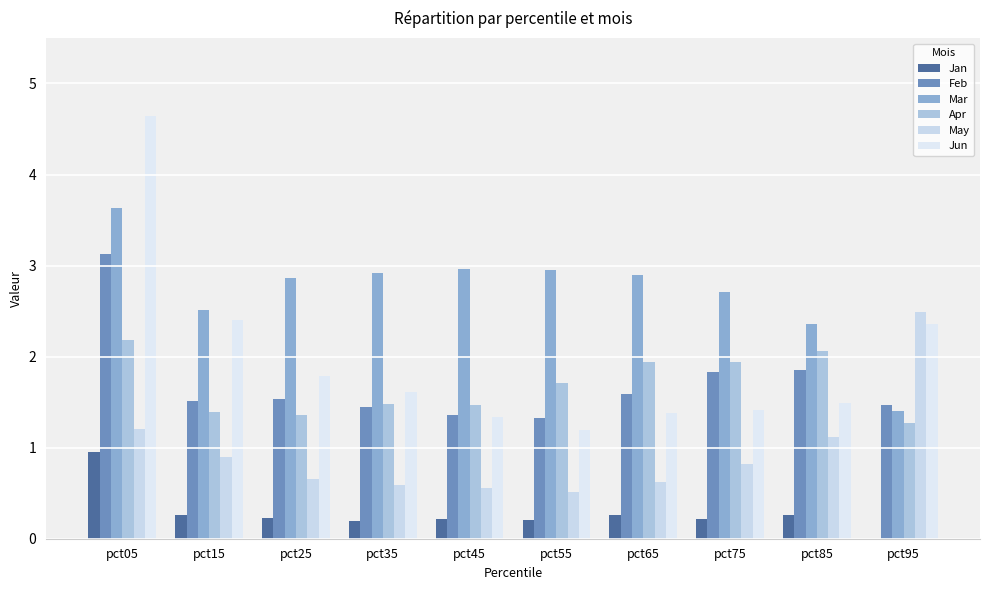

The Apr series shows 2.2 at pct25. True or false?

False